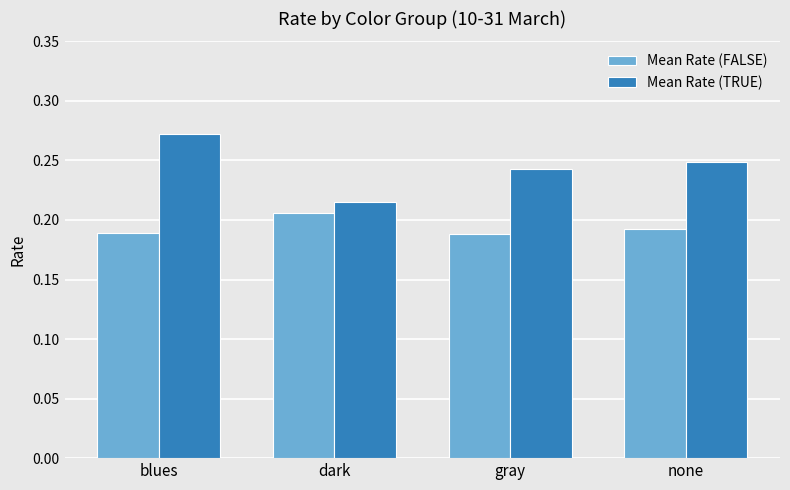

What are all the series names shown in the legend?

Mean Rate (FALSE), Mean Rate (TRUE)